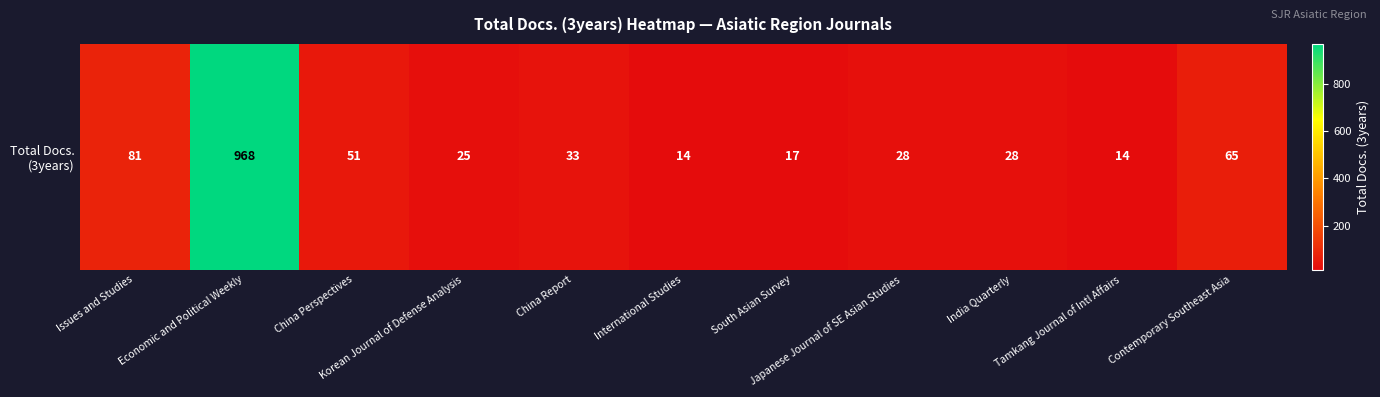

How many values are below 28?

4